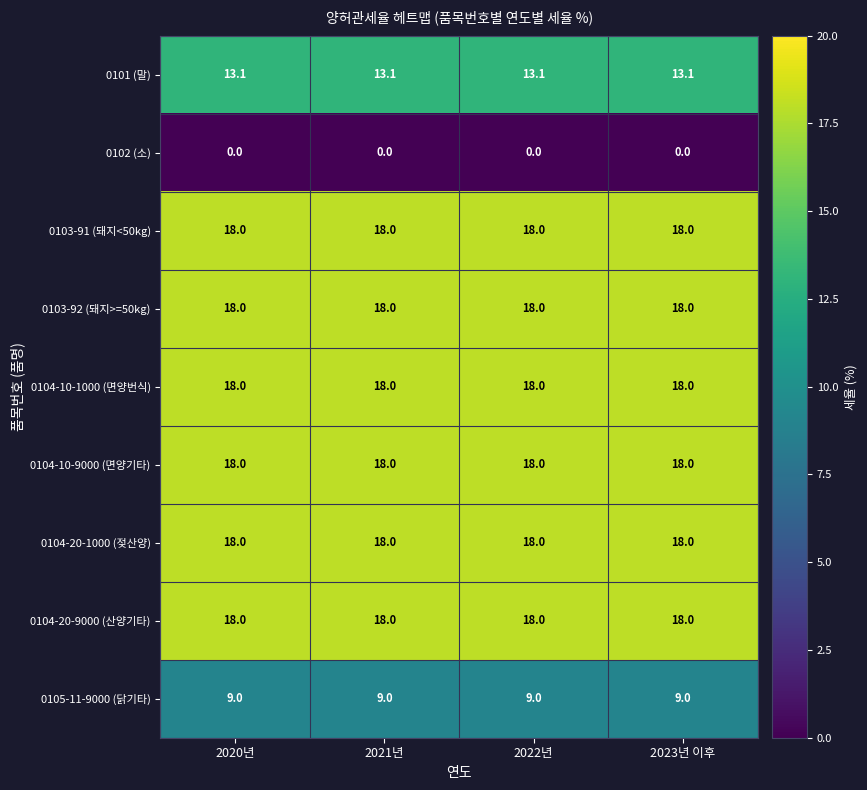

What is the difference between the highest and lowest values at 2021년?

18.0